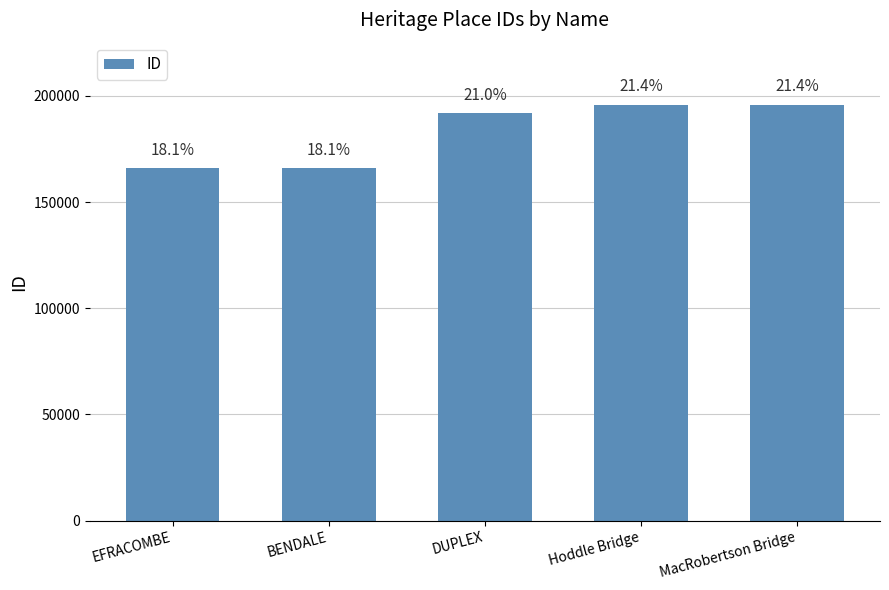

What is the label of the 3rd bar from the right?

DUPLEX